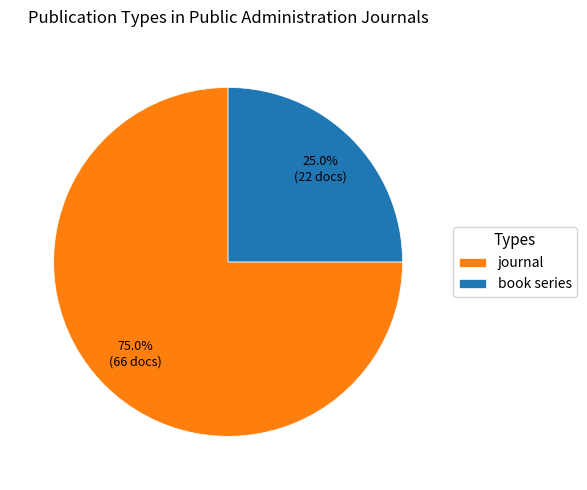

Is it true that book series is 16% of the pie?

False